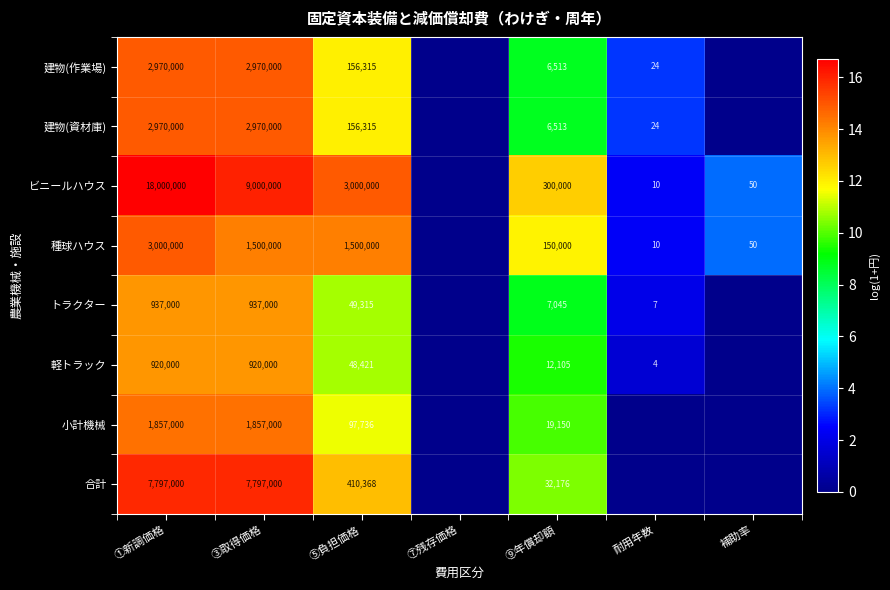

What is the spread (max minus min) of values at ③取得価格?

8080000